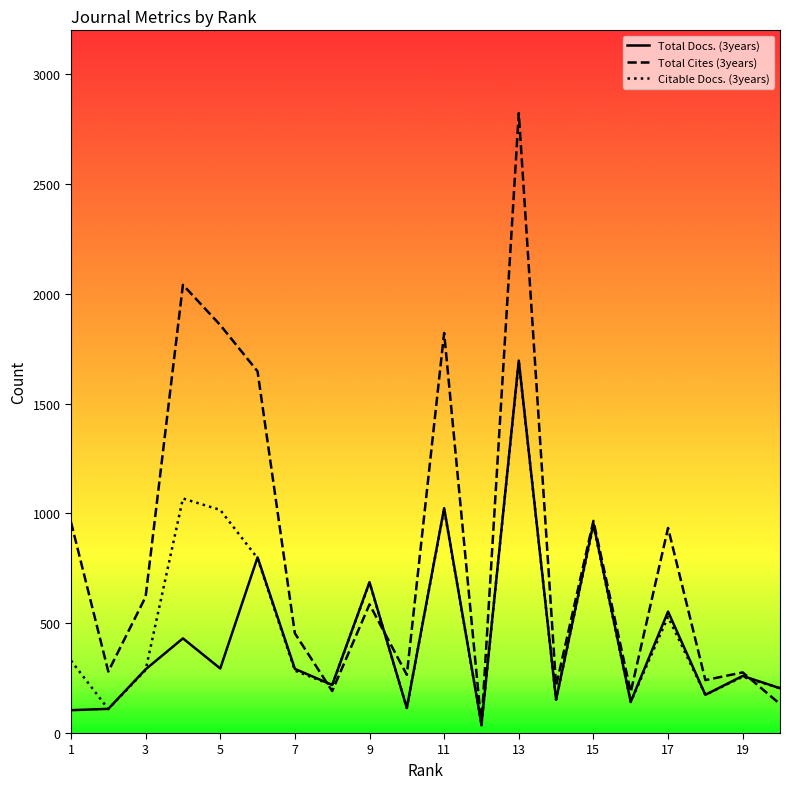

List the series in order of their overall mean, highest first.

Total Cites (3years), Citable Docs. (3years), Total Docs. (3years)